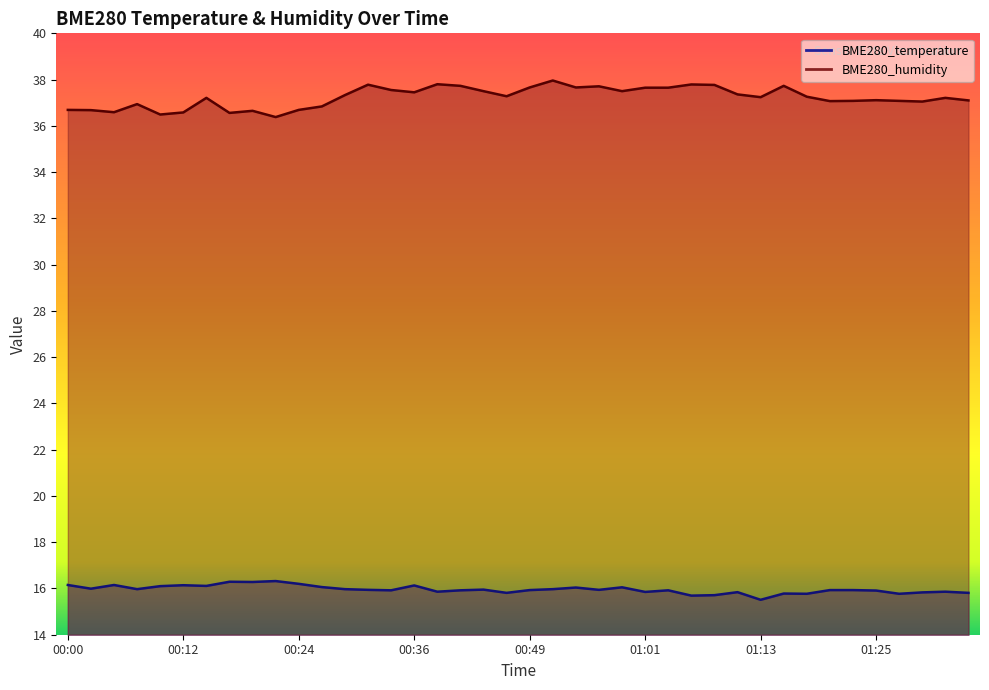

True or false: BME280_humidity and BME280_temperature intersect in this chart.

False